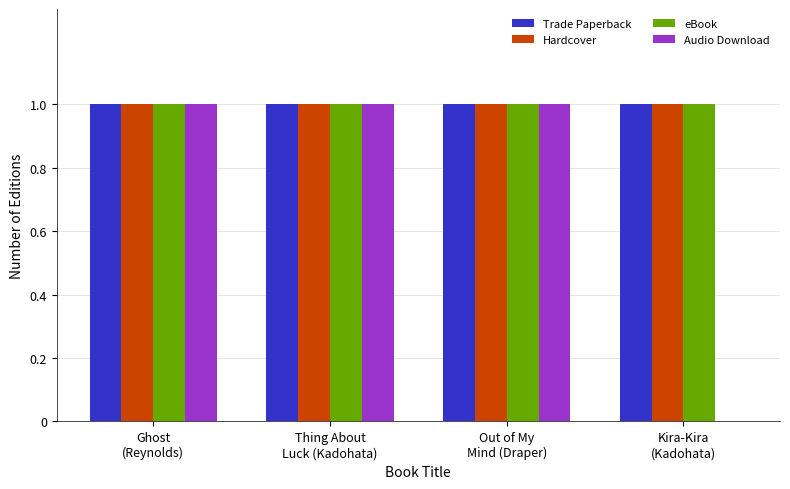

What is the total value across all series at Out of My
Mind (Draper)?

4